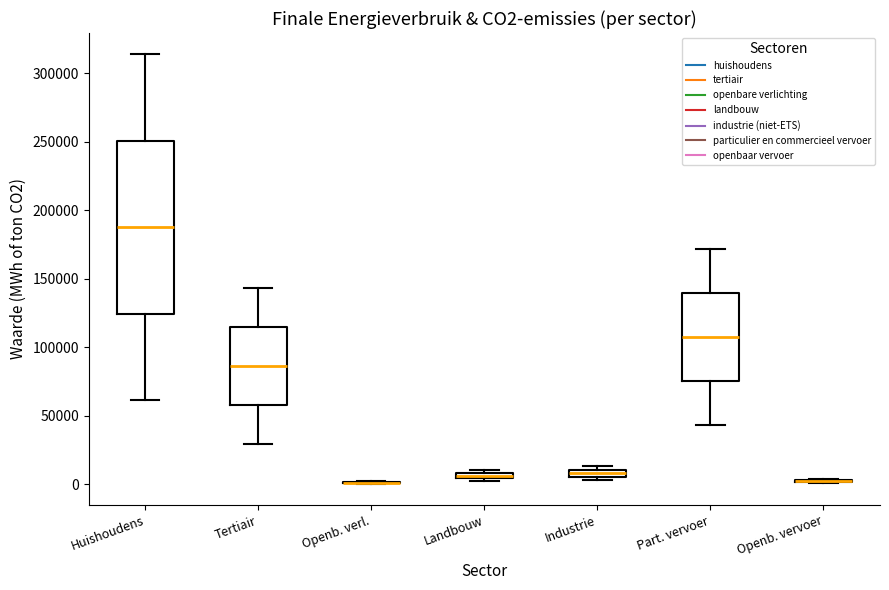

Which box is the tallest, from its lower edge to its upper edge?

Huishoudens